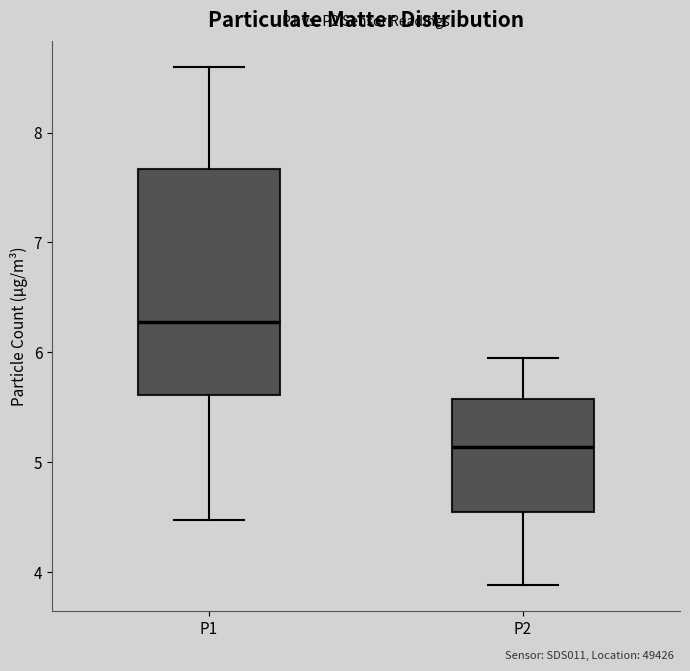

Reading left to right, read every box against the y-axis: the position of its median line, the range the box covers, and the ends of its whiskers. The values are not printed on the chart, so give them approximately, as read against the axis.

P1: median 6.3, box 5.6 to 7.7, whiskers 4.5 to 8.6
P2: median 5.1, box 4.6 to 5.6, whiskers 3.9 to 6.0